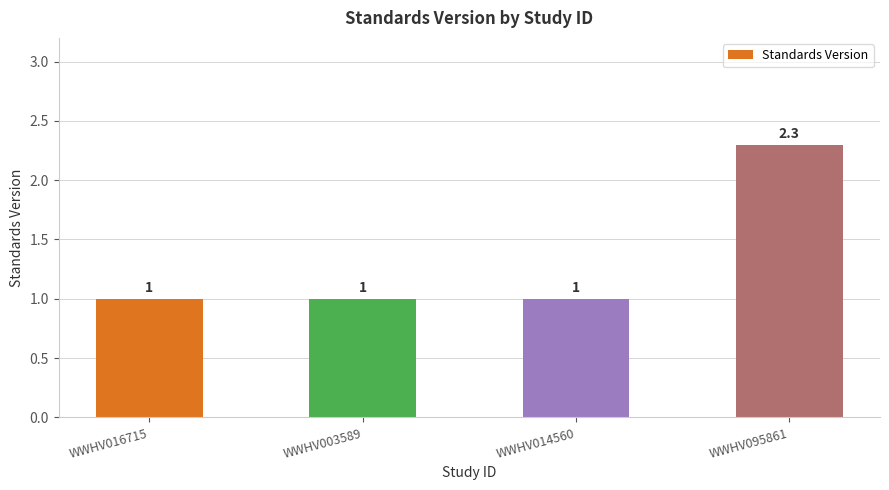

What is the minimum value shown in the chart?

1.0